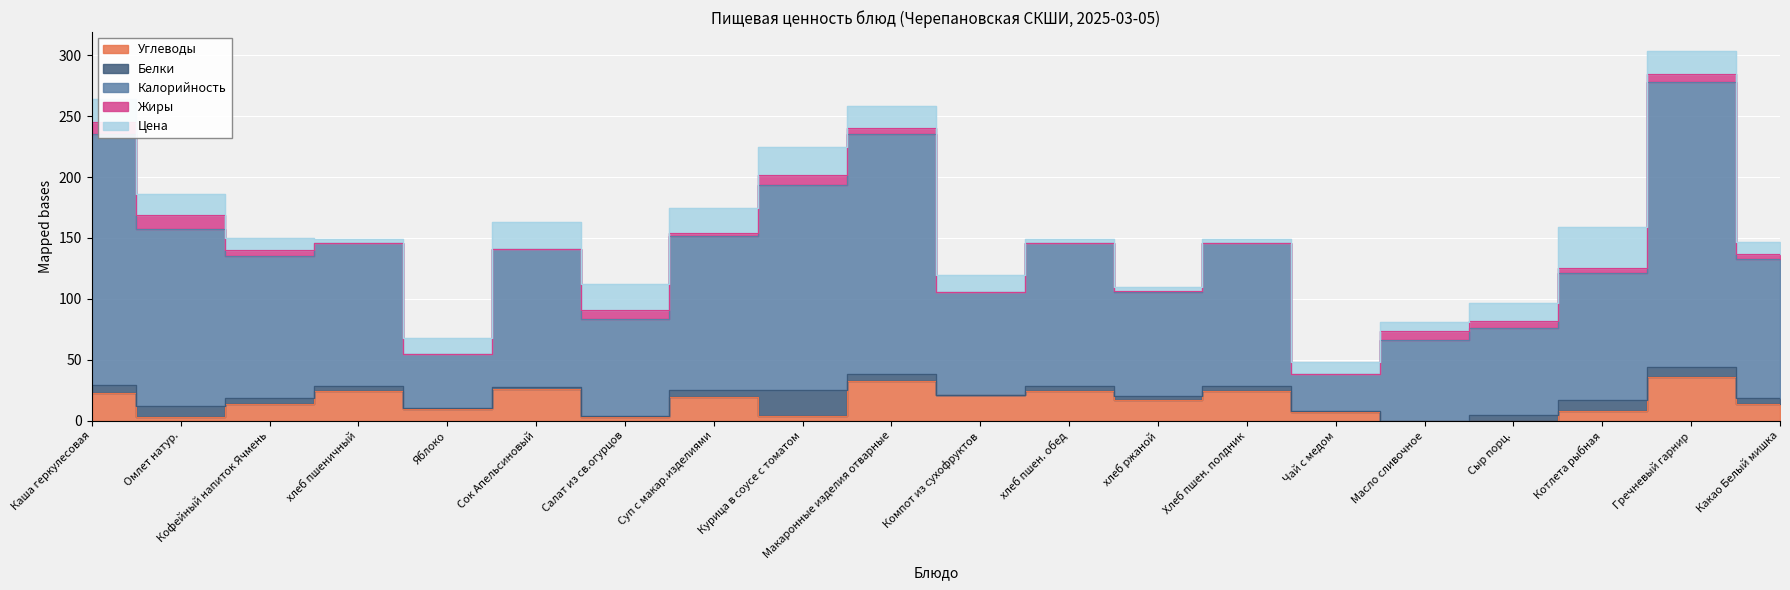

How many distinct data groups are displayed?

5